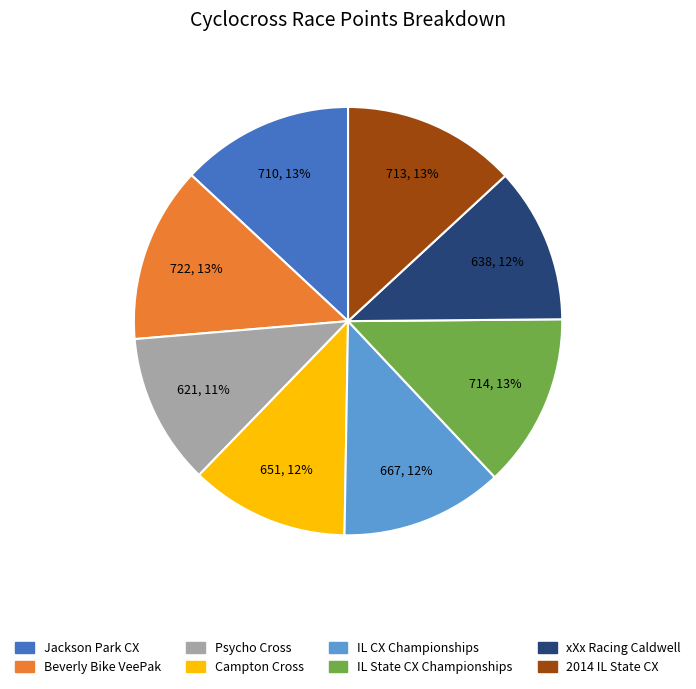

To the nearest percent, what is the average slice percentage?

12%